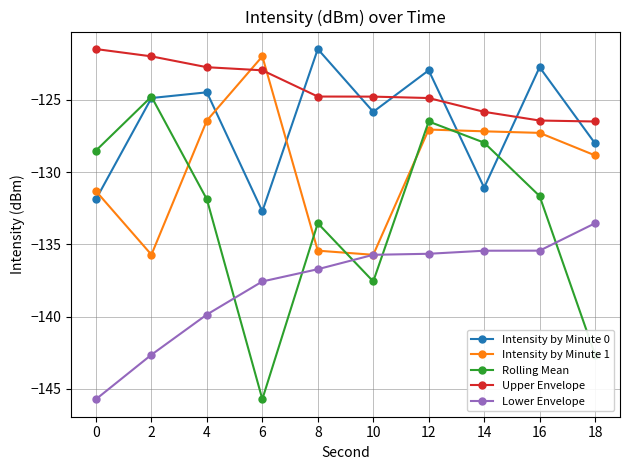

True or false: Intensity by Minute 1 has a value of -122.0 at 6.

True